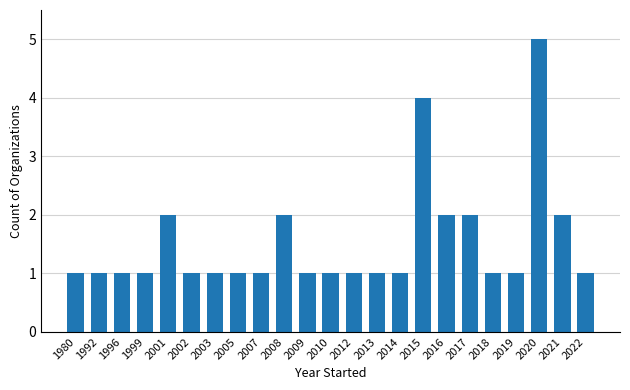

Approximately how many times larger is the value at 2017 compared to 2021?

1.0